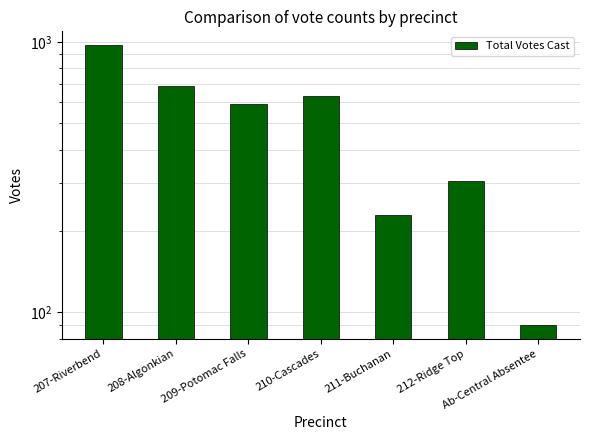

Rank the categories by value from highest to lowest.

207-Riverbend, 208-Algonkian, 210-Cascades, 209-Potomac Falls, 212-Ridge Top, 211-Buchanan, Ab-Central Absentee